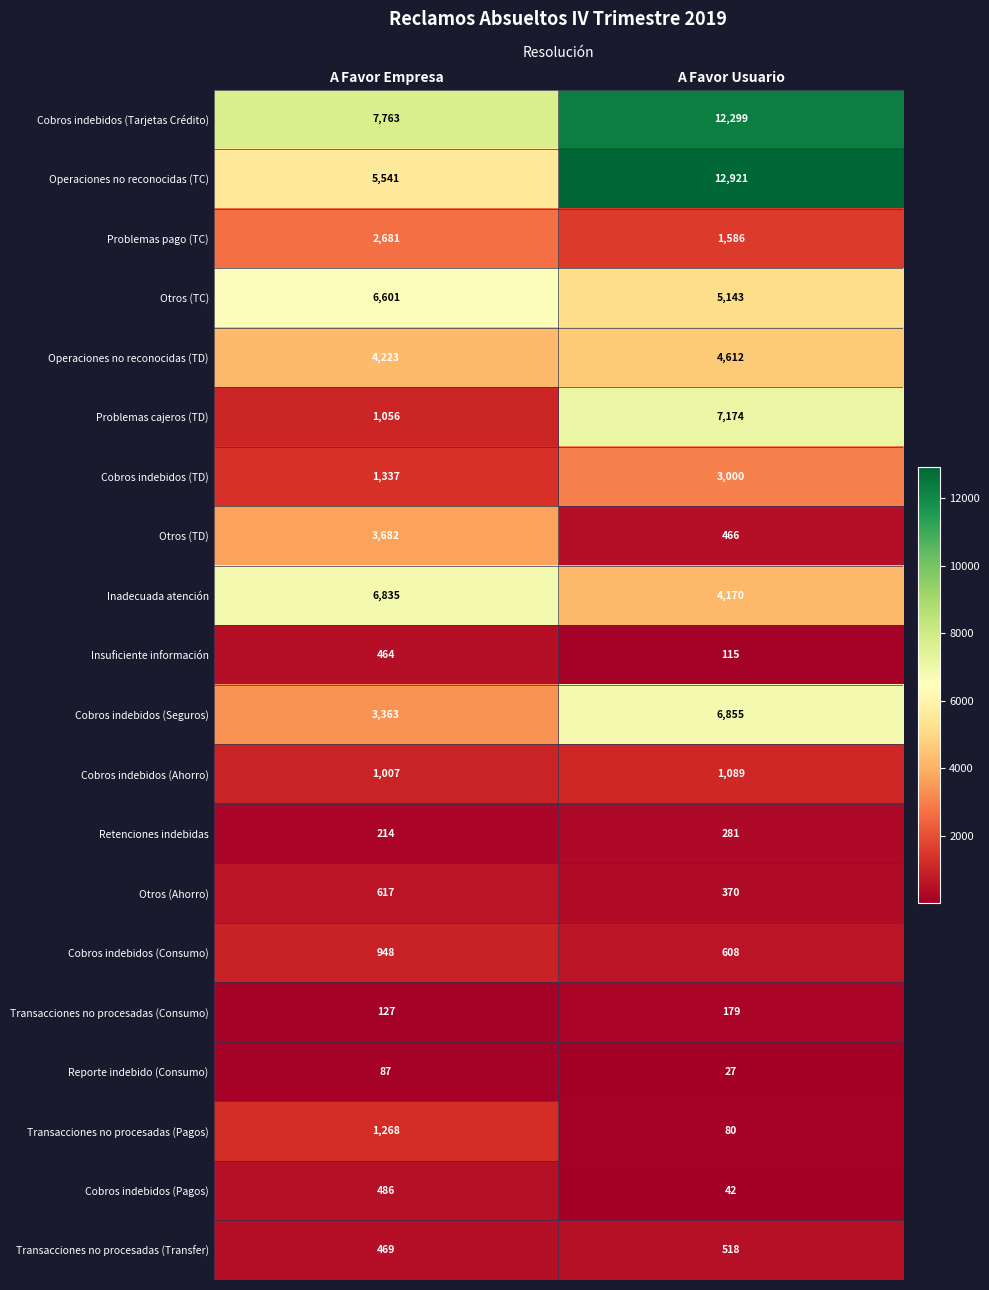

How many categories are shown in the chart?

2